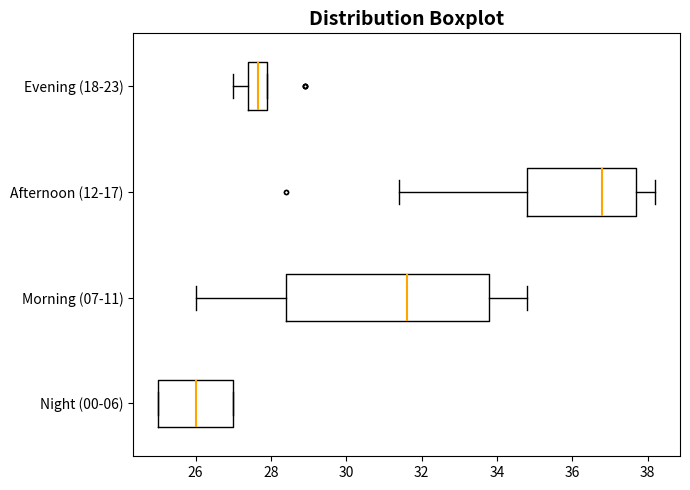

Which box is the widest, from its left edge to its right edge?

Morning (07-11)